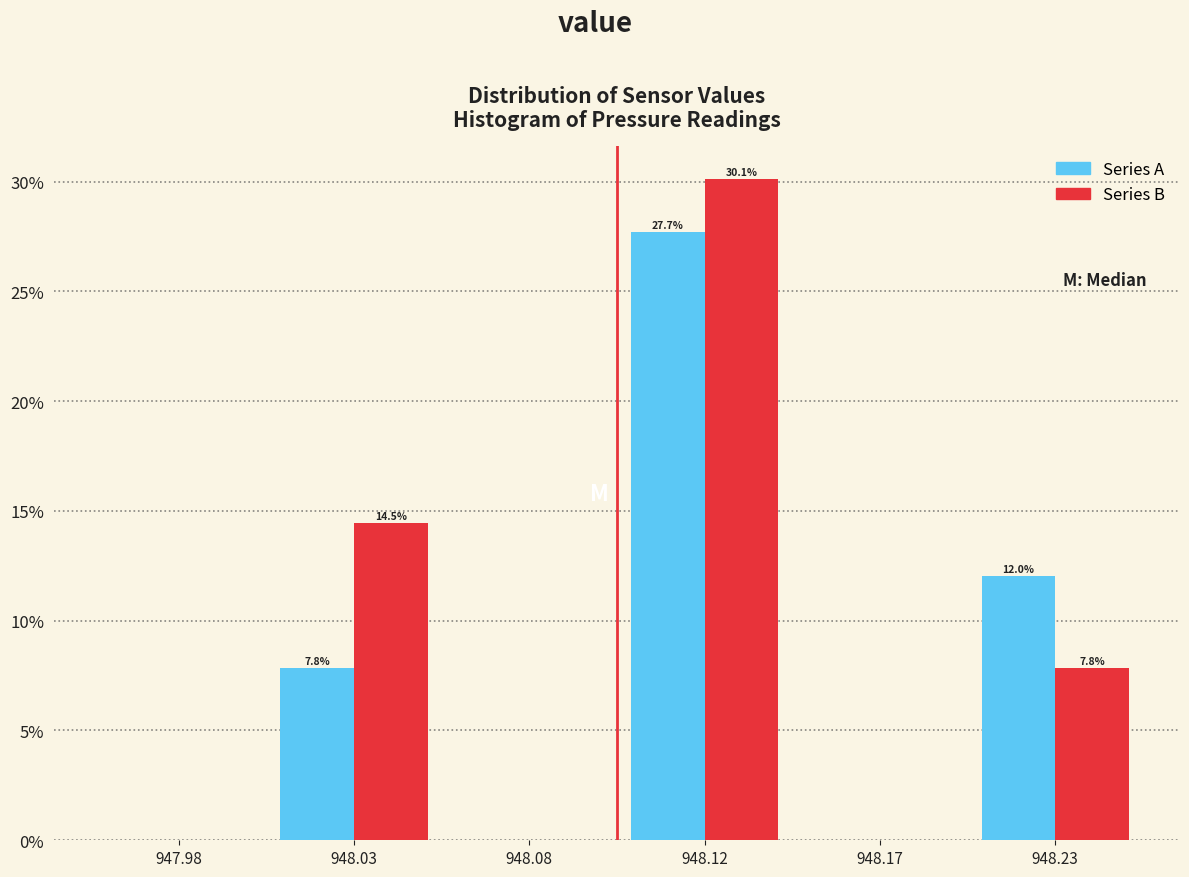

Reading left to right, extract all data points from this chart.

Series A: 947.98=0.0	948.03=7.8	948.08=0.0	948.12=27.7	948.17=0.0	948.23=12.0
Series B: 947.98=0.0	948.03=14.5	948.08=0.0	948.12=30.1	948.17=0.0	948.23=7.8